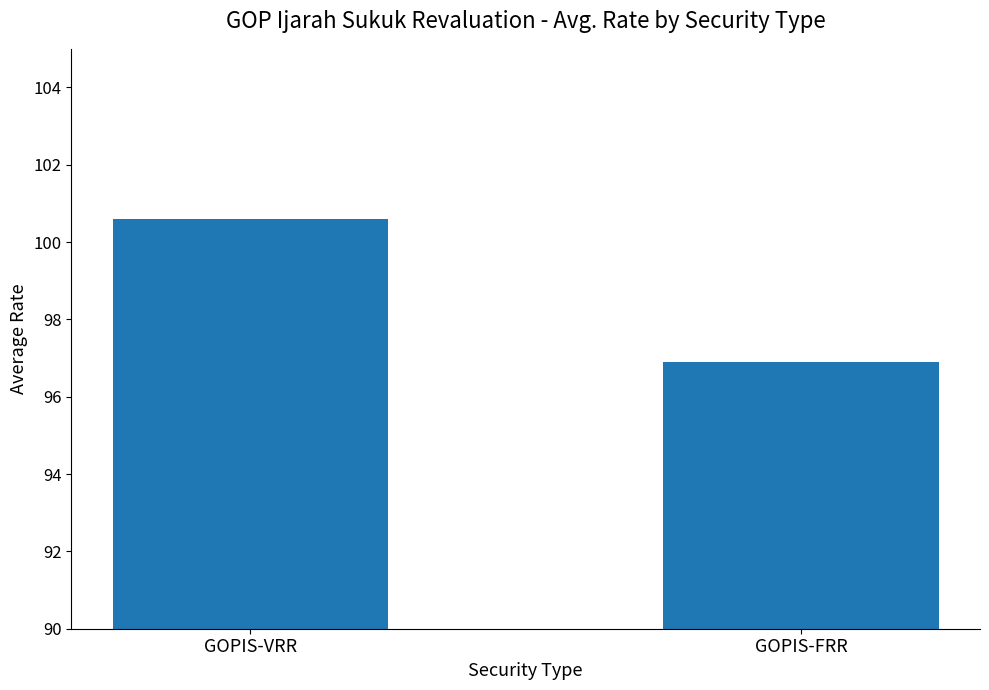

Rank the categories by value from lowest to highest.

GOPIS-FRR, GOPIS-VRR